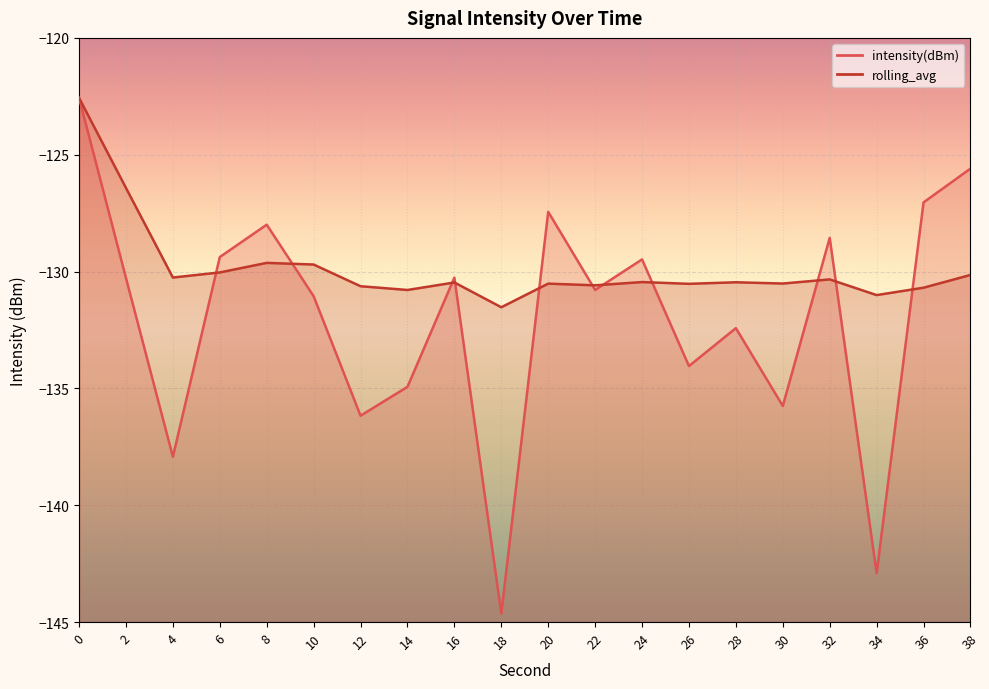

How many interior local valleys does the intensity(dBm) series have?

7